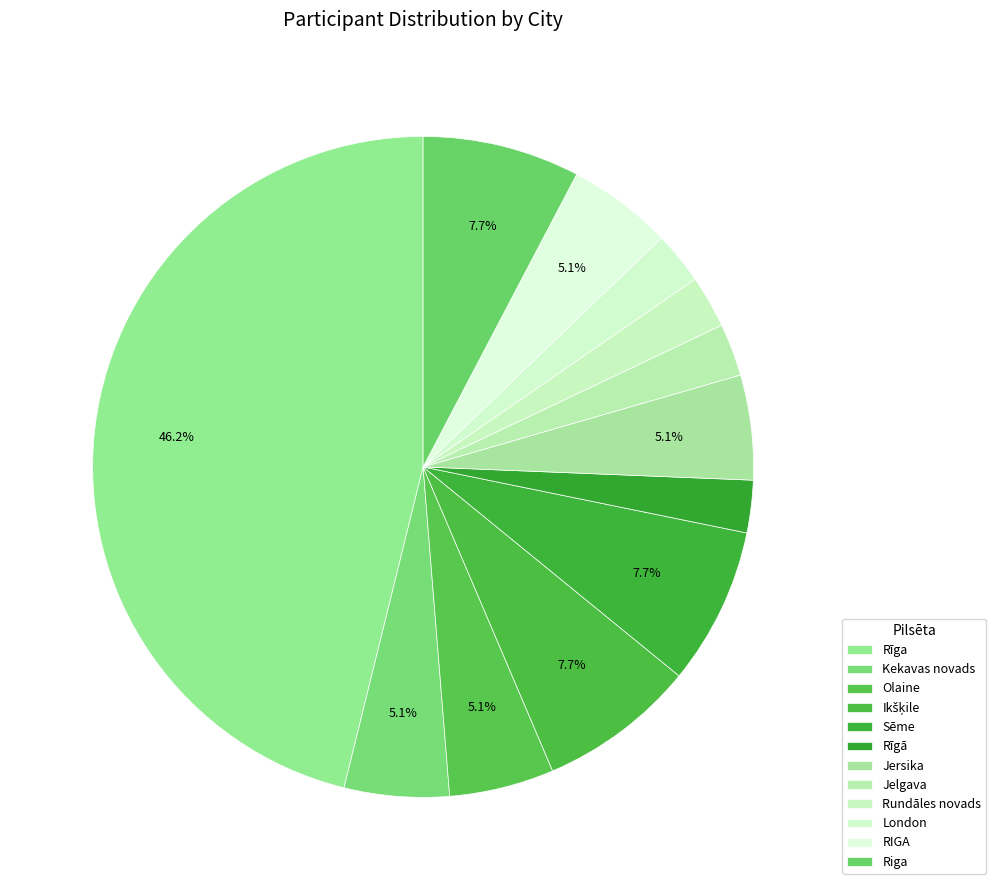

How many slices are in this pie chart?

12